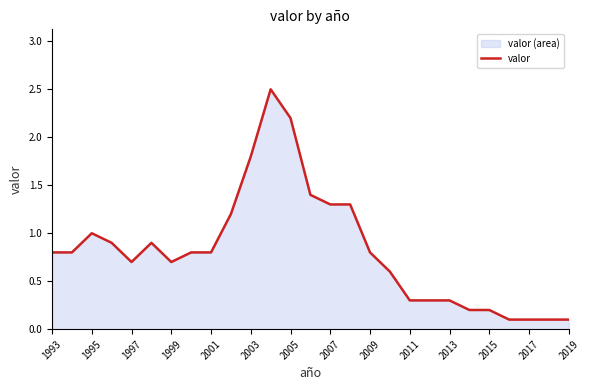

What is the greatest value displayed?

2.5